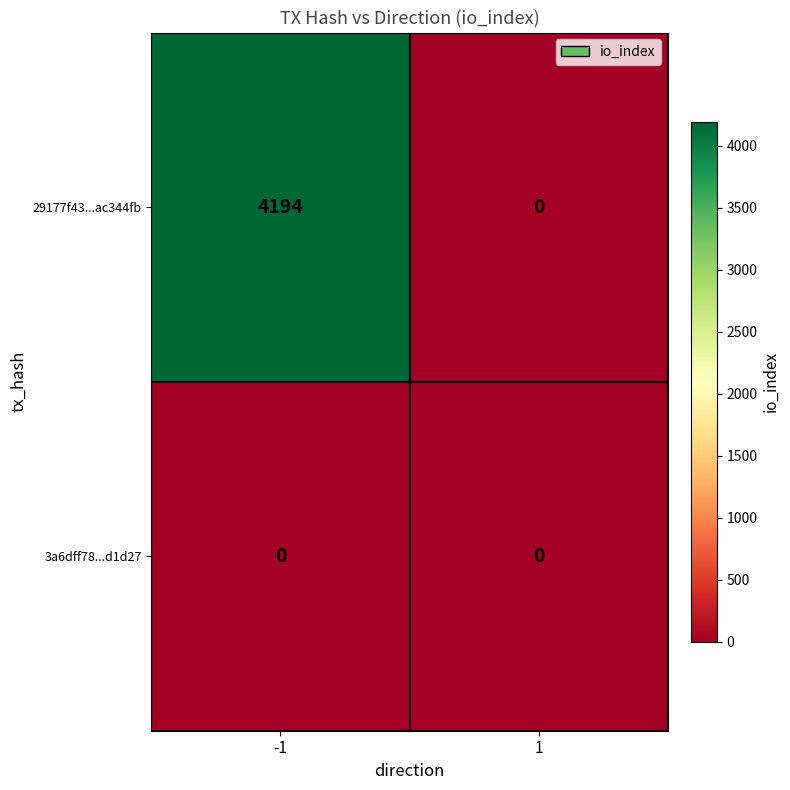

At -1, list the series in order from largest to smallest.

29177f43...ac344fb, 3a6dff78...d1d27